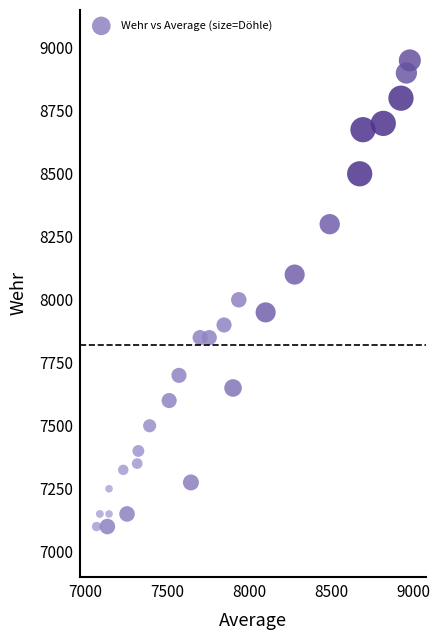

What Y value in the scatter plot is closest to 8025?

8000